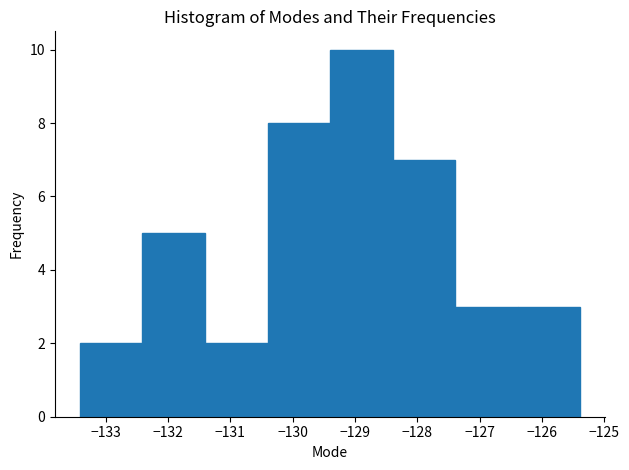

Reading left to right, transcribe this chart: for each bar, give the range it covers on the x-axis and its height. Neither the bar edges nor the heights are printed on the chart, so give them approximately, as read against the axes.

-133.4 to -132.4: 2
-132.4 to -131.4: 5
-131.4 to -130.4: 2
-130.4 to -129.4: 8
-129.4 to -128.4: 10
-128.4 to -127.4: 7
-127.4 to -126.4: 3
-126.4 to -125.4: 3